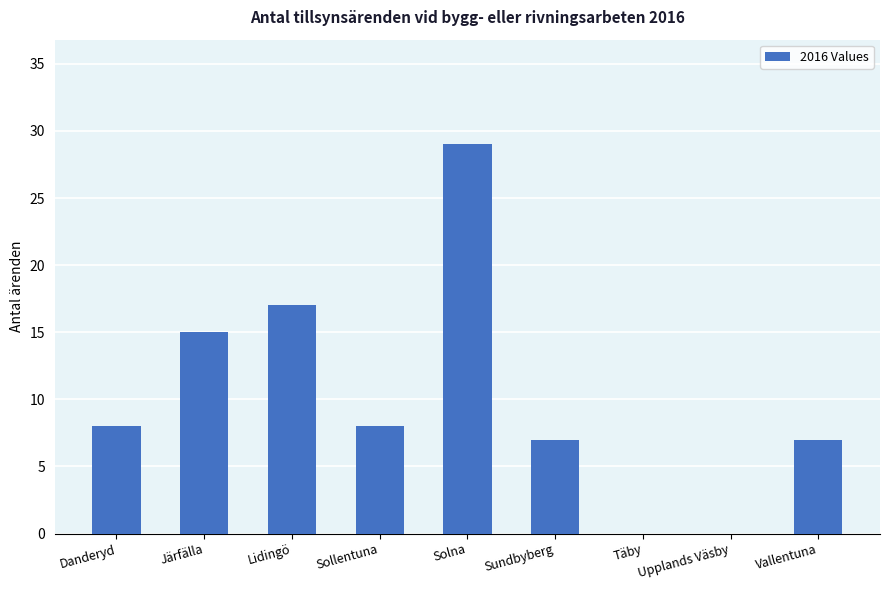

The chart shows a value of -13 at Täby. True or false?

False